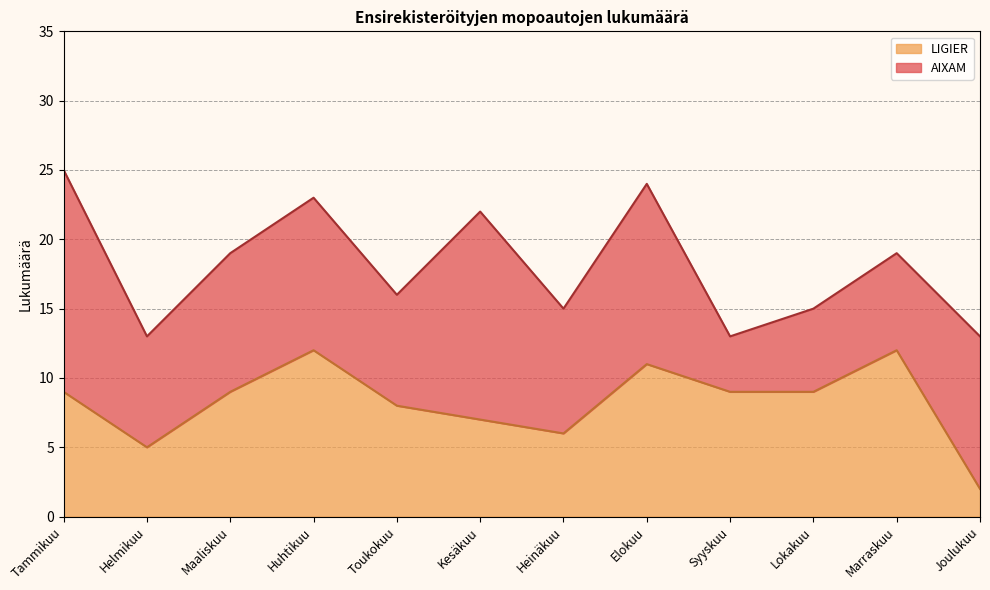

List the labels in order of value, smallest first.

Joulukuu, Helmikuu, Heinäkuu, Kesäkuu, Toukokuu, Tammikuu, Maaliskuu, Syyskuu, Lokakuu, Elokuu, Huhtikuu, Marraskuu